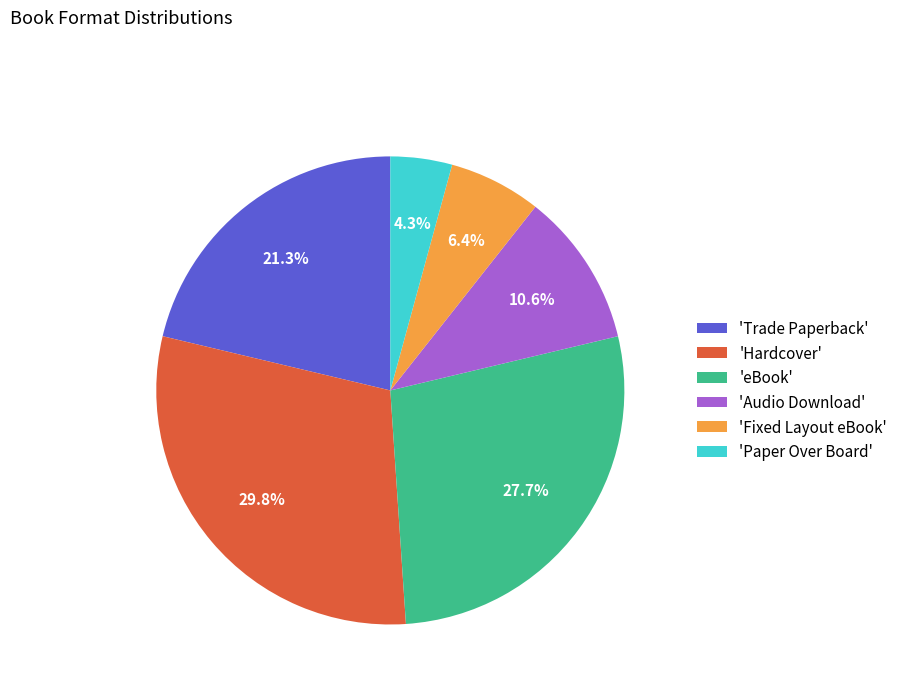

Which has a higher value, 'eBook' or 'Fixed Layout eBook'?

'eBook'